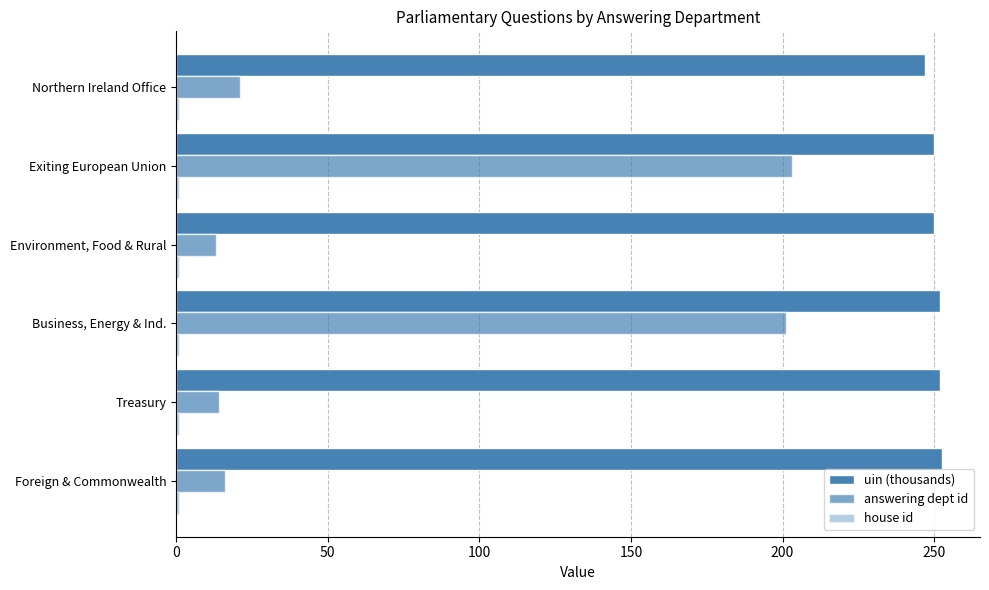

How many series are shown in this chart?

3